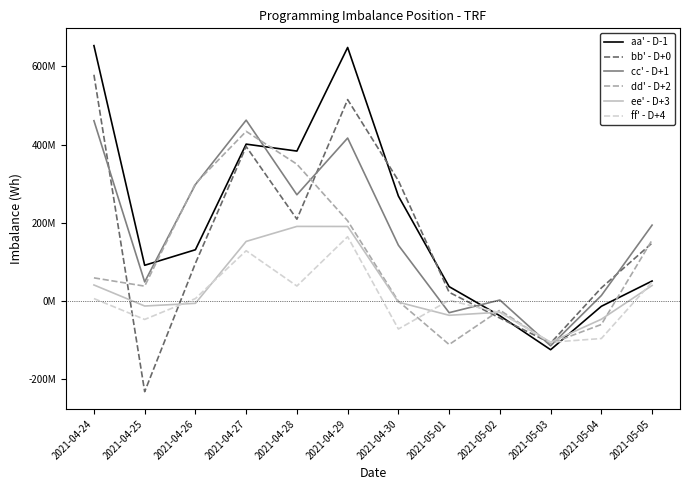

Is this an area chart (filled region under the line)?

No